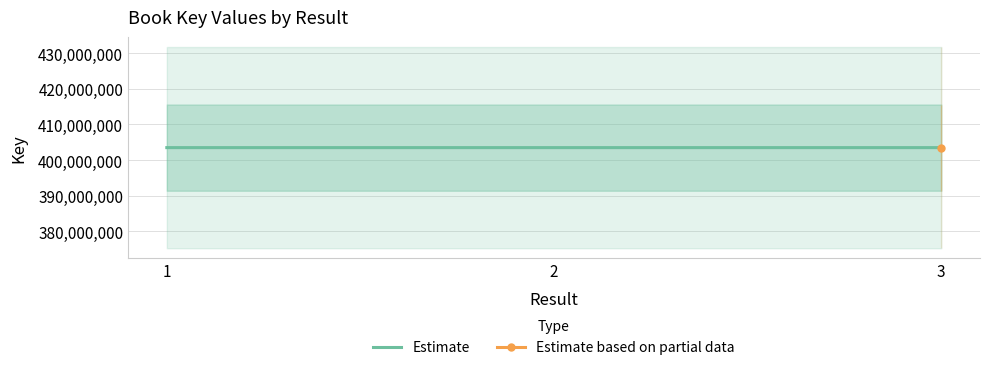

The value of Estimate at 3 is 724095537. True or false?

False